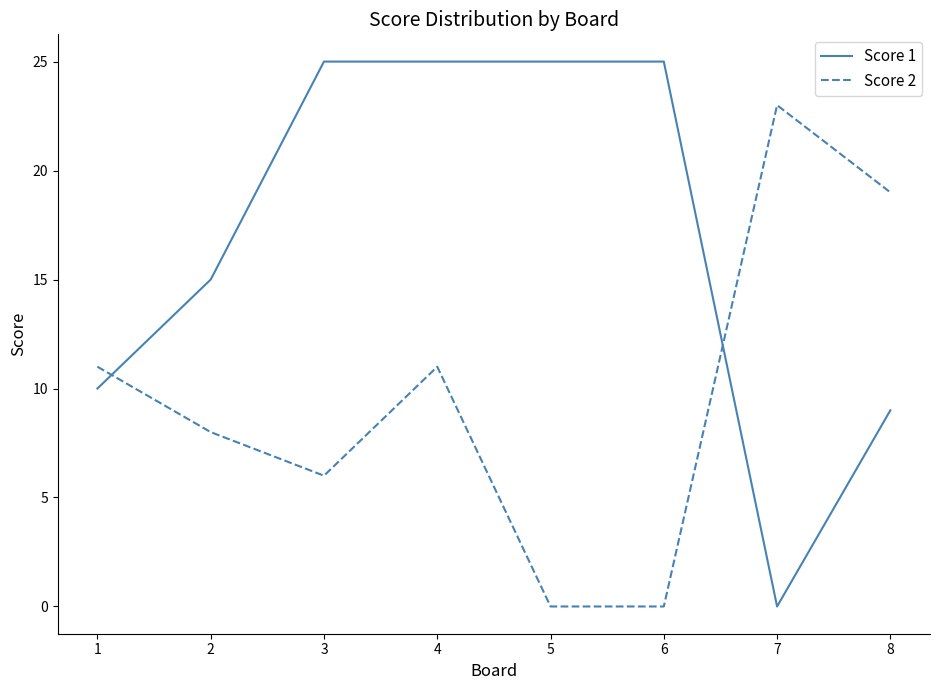

The value of Score 2 at 1 is 7. True or false?

False